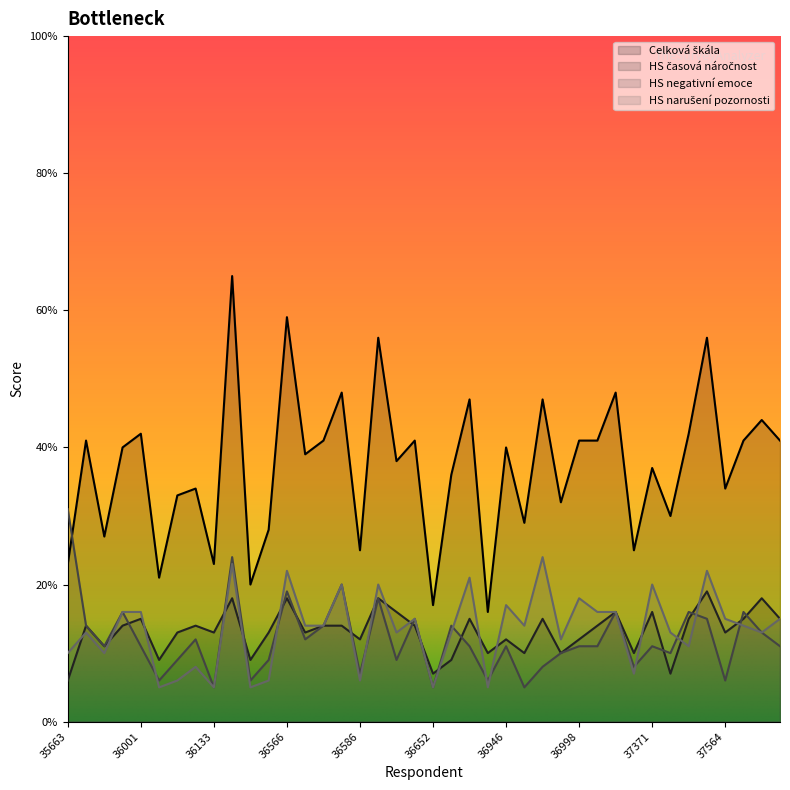

What is the difference between the maximum and second lowest values in the HS časová náročnost series?

12